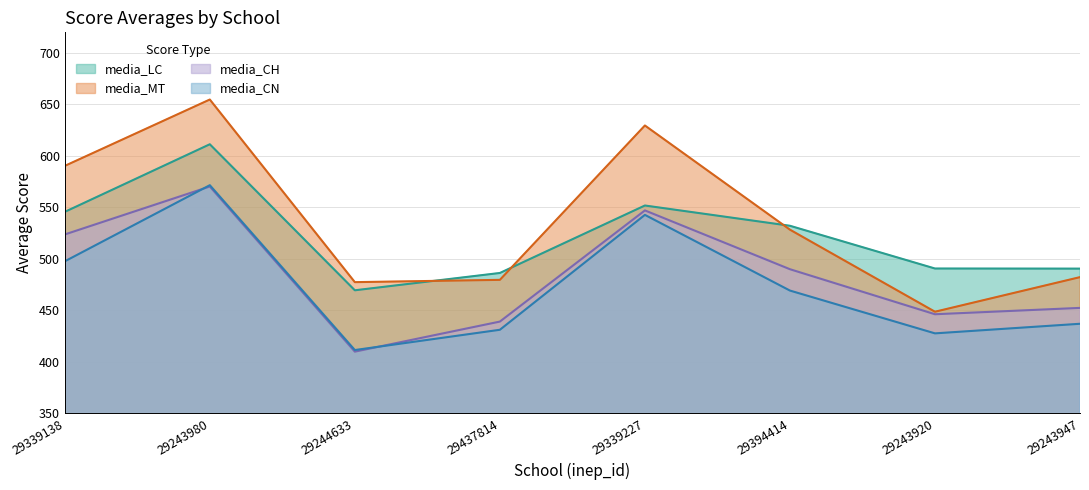

True or false: media_MT and media_CN cross at least once.

False